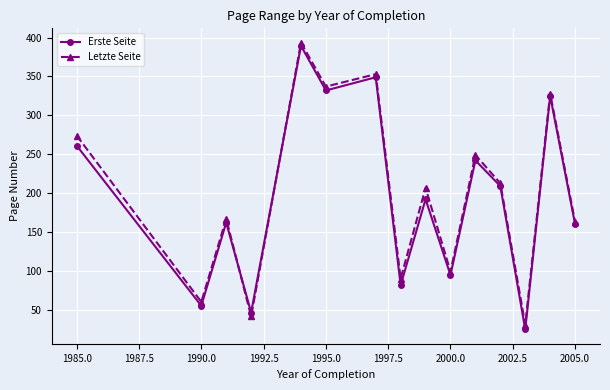

True or false: Letzte Seite has more than 1 points higher than both neighbors.

True